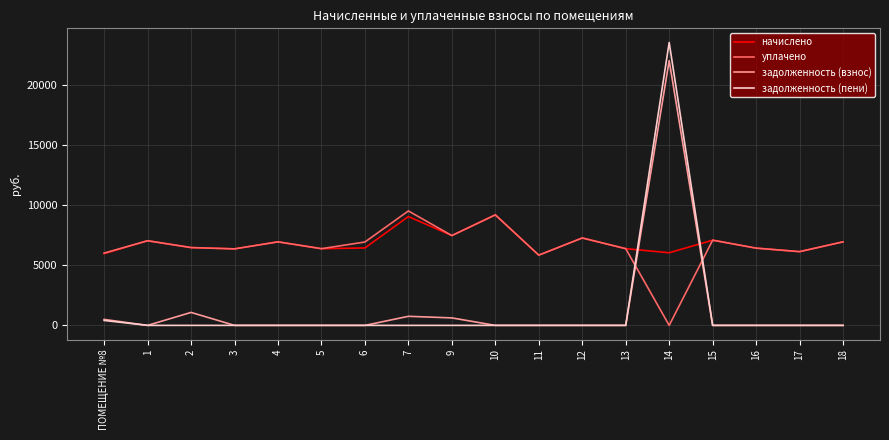

True or false: уплачено and задолженность (взнос) cross at least once.

True